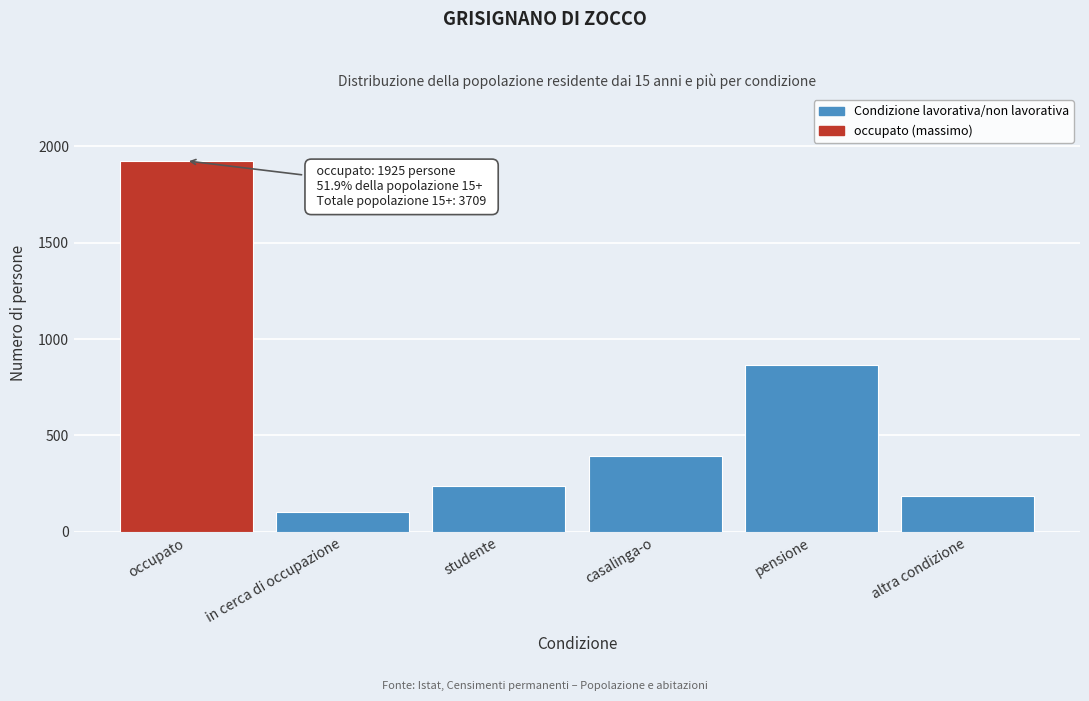

Reading left to right, what are all the values shown in this chart?

1925.0	103.4	236.8	391.8	866.2	185.8